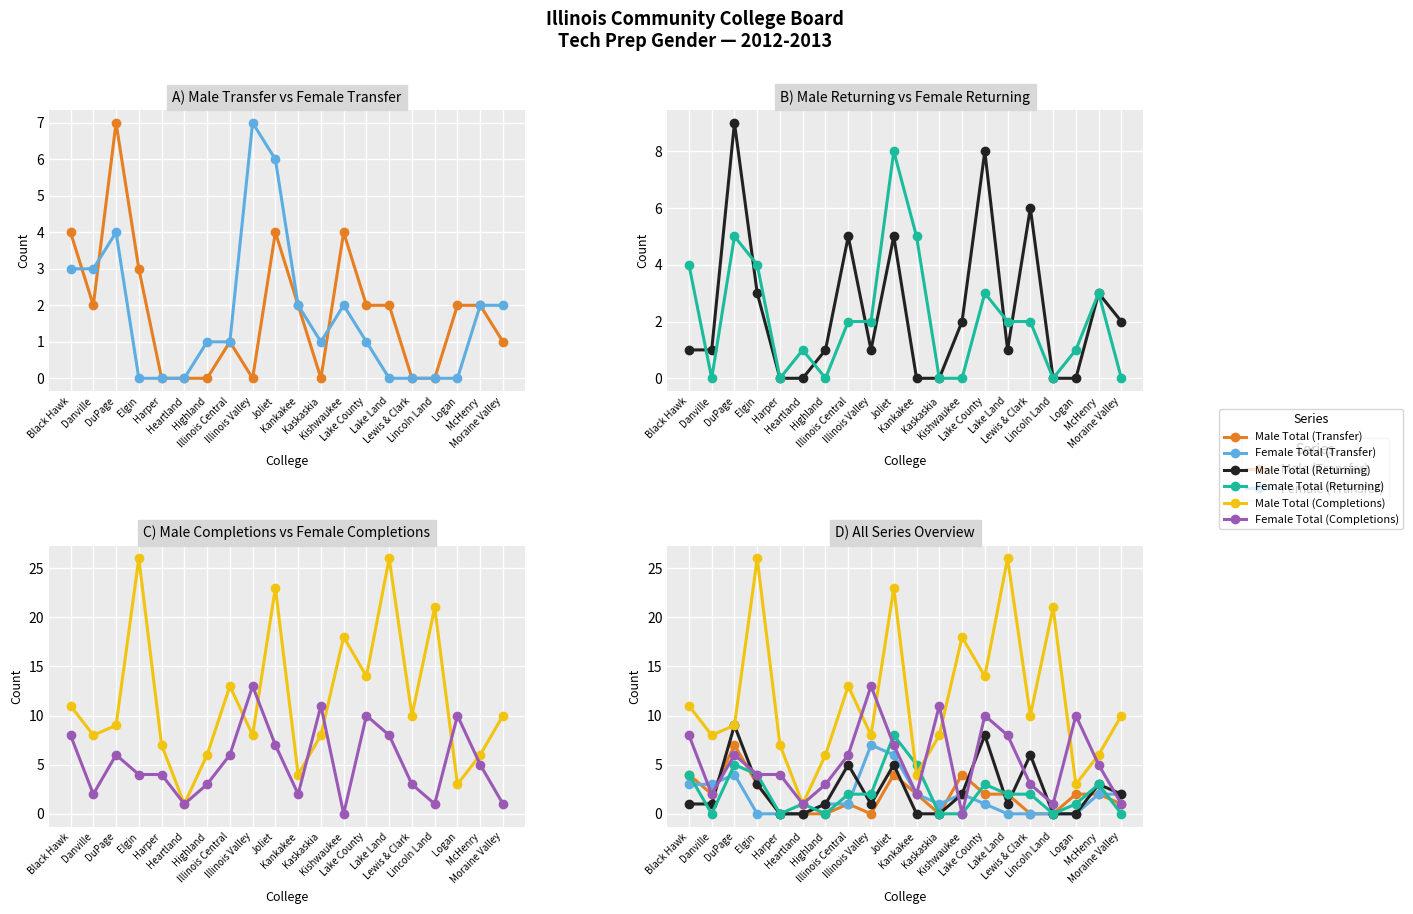

Is it true that Male Total (Transfer) equals -2 at Kaskaskia?

False